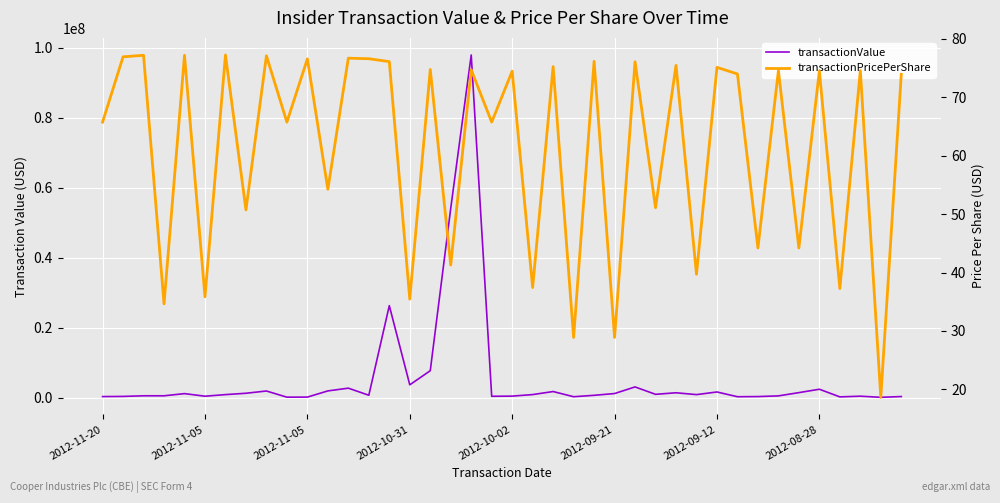

Which has a higher value, 34 or 22?

22